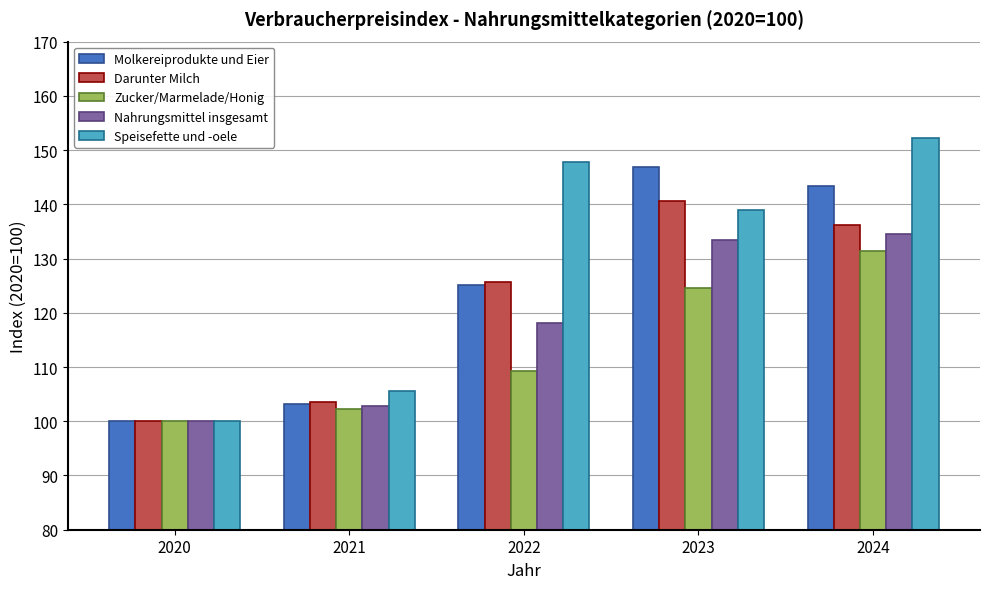

How many distinct data groups are displayed?

5